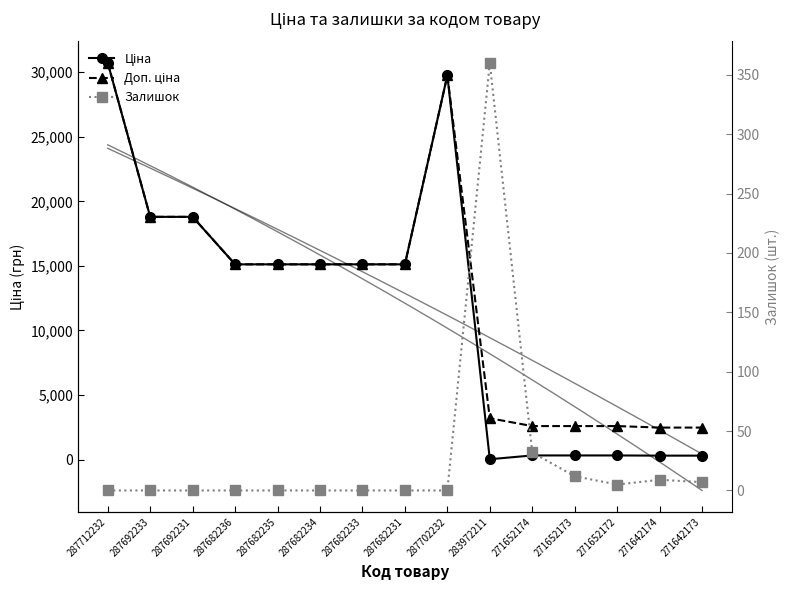

What is the label of the 9th point from the right?

287682233